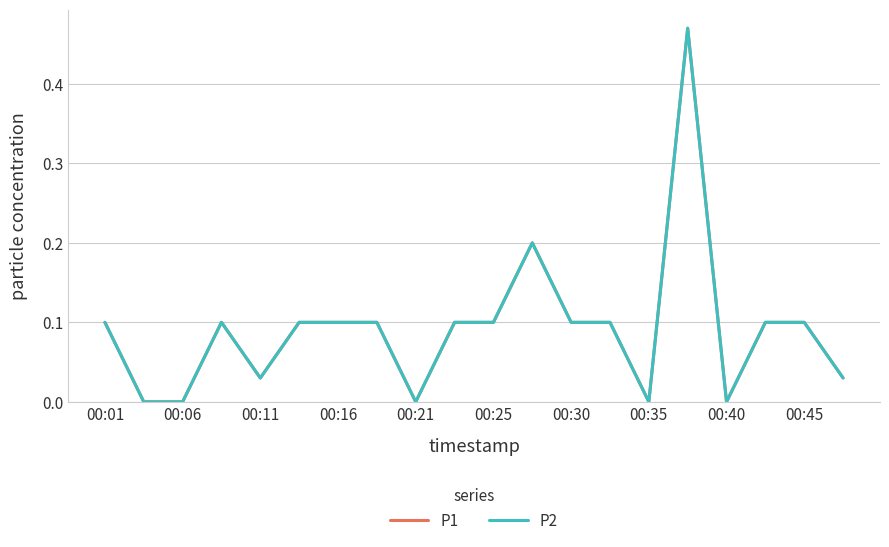

Does the chart have visible grid lines?

Yes